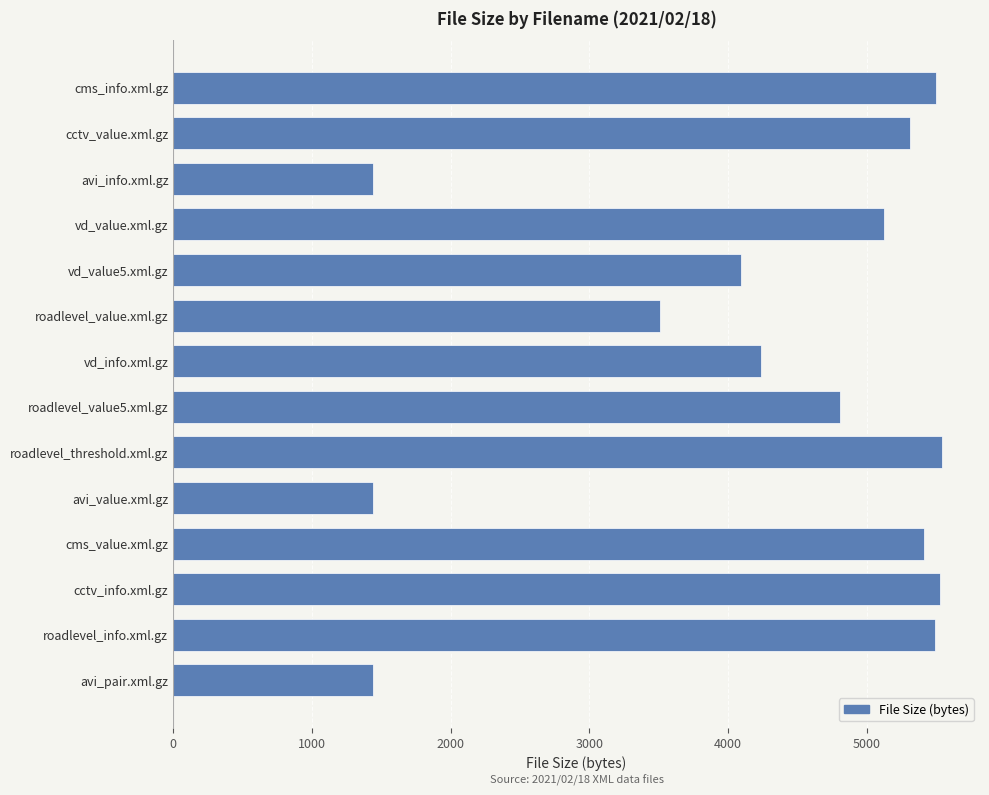

What is the change in value from roadlevel_value5.xml.gz to vd_value5.xml.gz?

-711